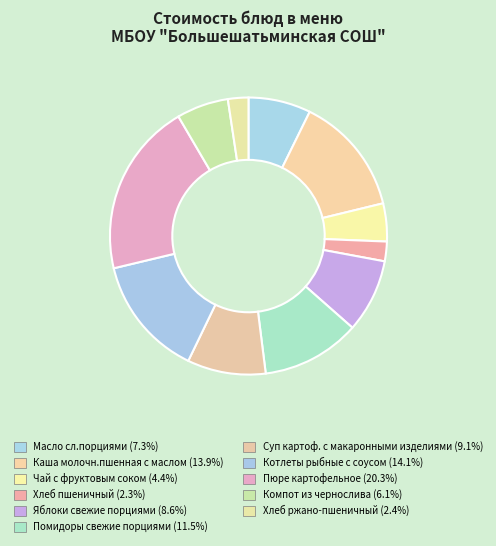

Is there any slice that represents more than half of the pie?

No